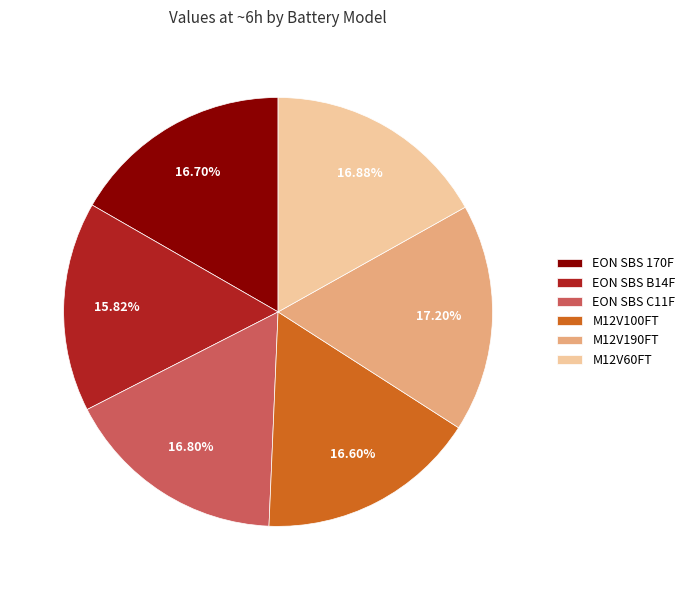

Is there any slice that represents more than half of the pie?

No